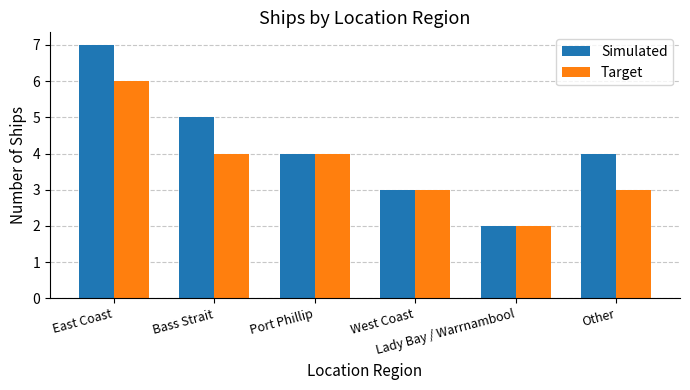

What position from the right is Lady Bay / Warrnambool?

2